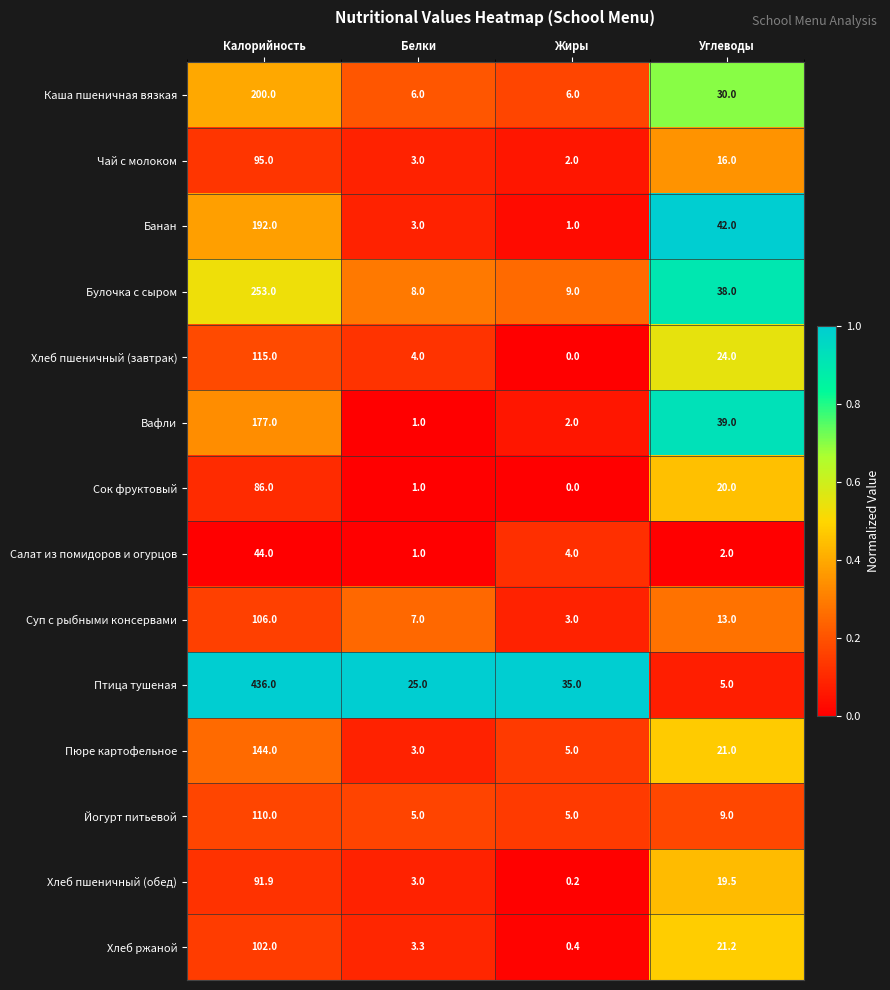

Count the number of categories in the chart.

4